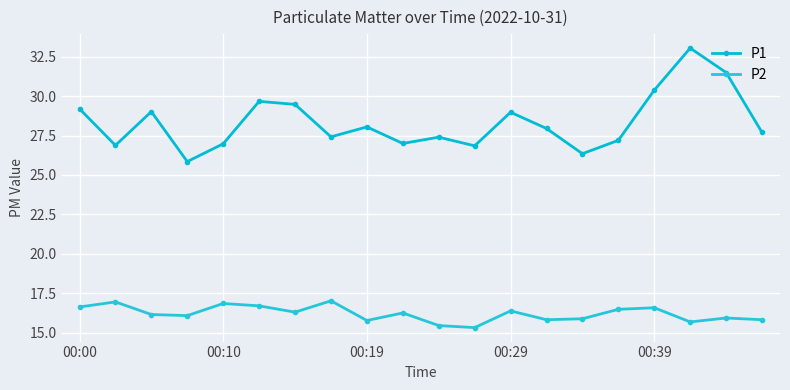

Does the chart have visible grid lines?

Yes